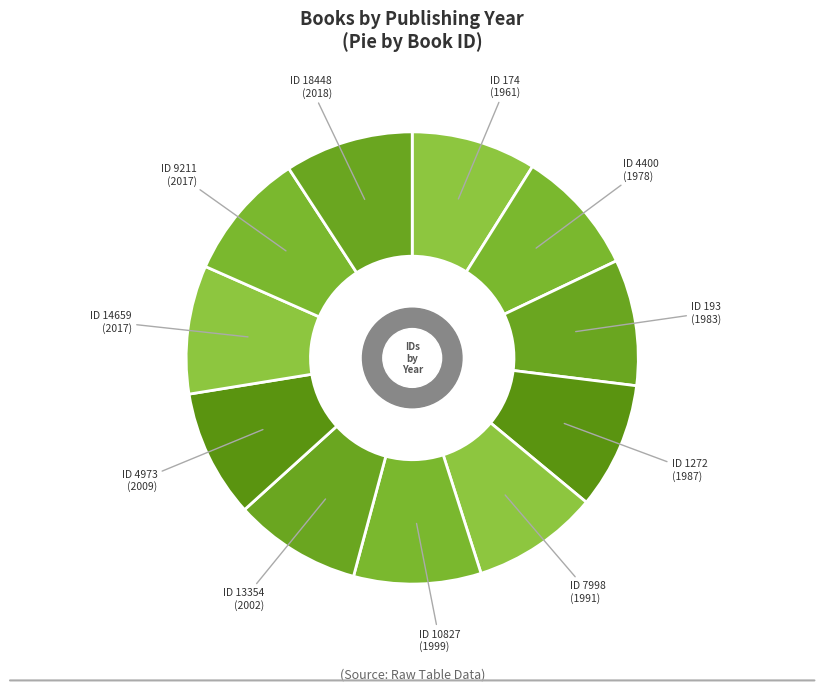

Combined, do ID 193 (1983) and ID 4973 (2009) account for over 50%?

No